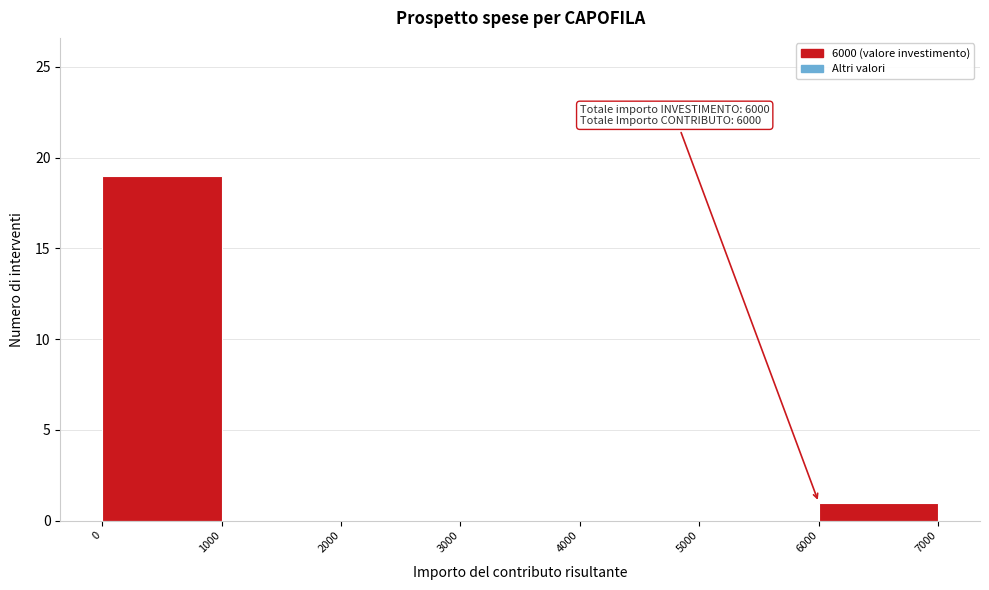

Which range on the x-axis has the tallest bar?

0 to 1000